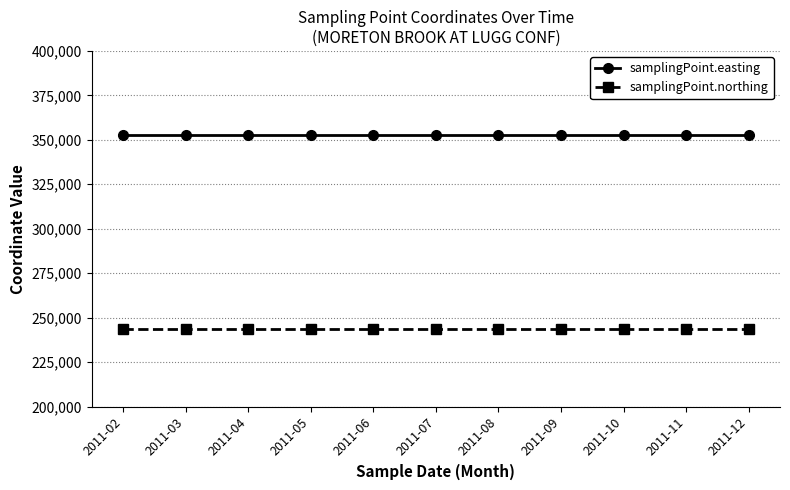

Reading left to right, list all the values displayed in this chart.

samplingPoint.easting: 352939	352939	352939	352939	352939	352939	352939	352939	352939	352939	352939
samplingPoint.northing: 243826	243826	243826	243826	243826	243826	243826	243826	243826	243826	243826